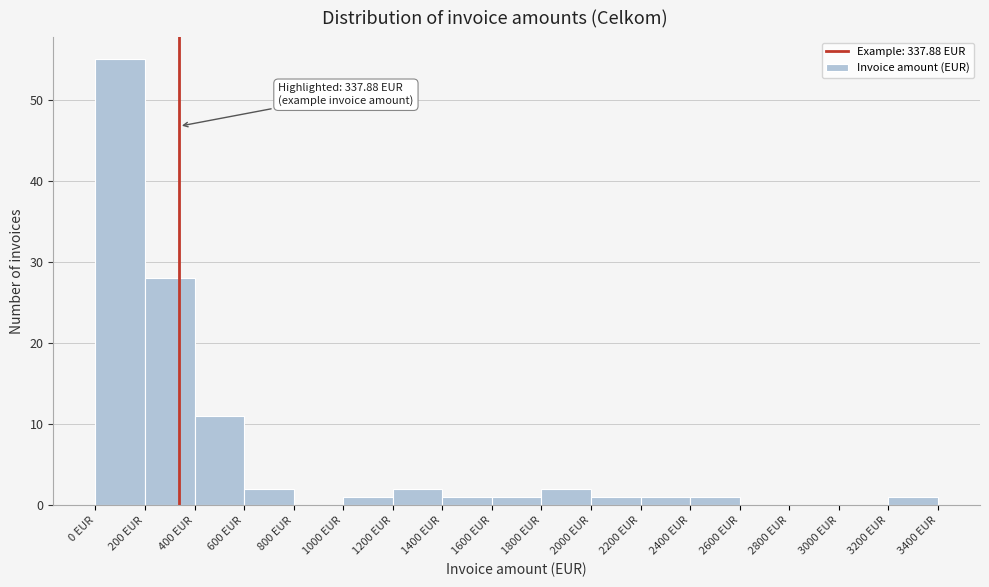

Over which range of the x-axis is the bar tallest?

0 to 200